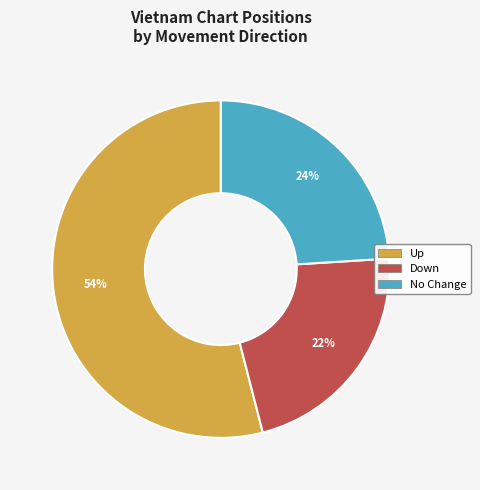

Is there a majority slice in this chart?

Yes